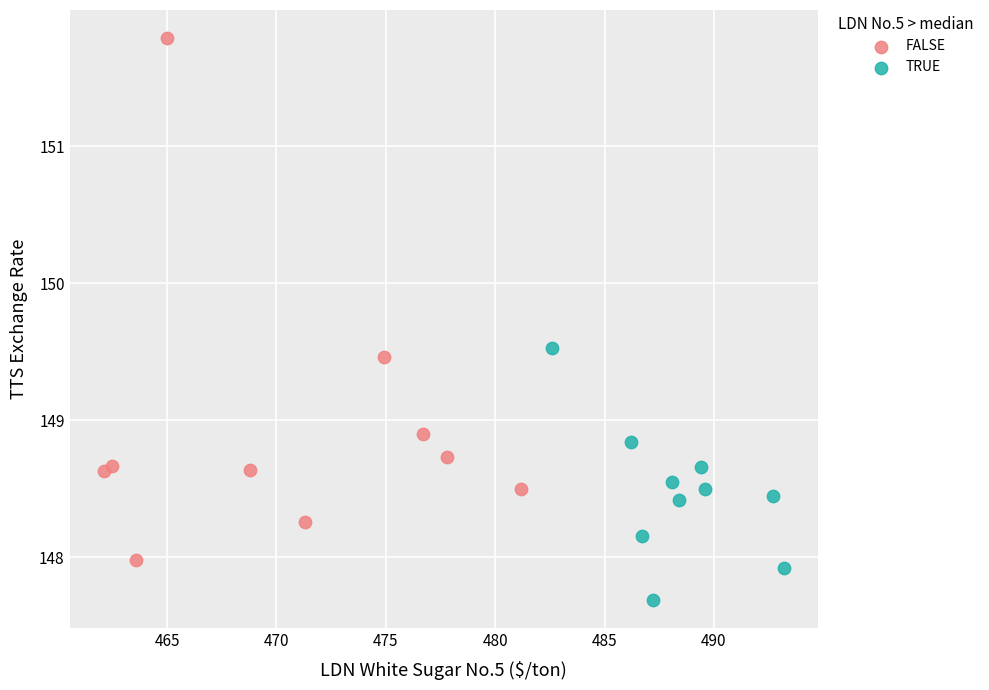

Which series has the widest spread of Y values?

FALSE